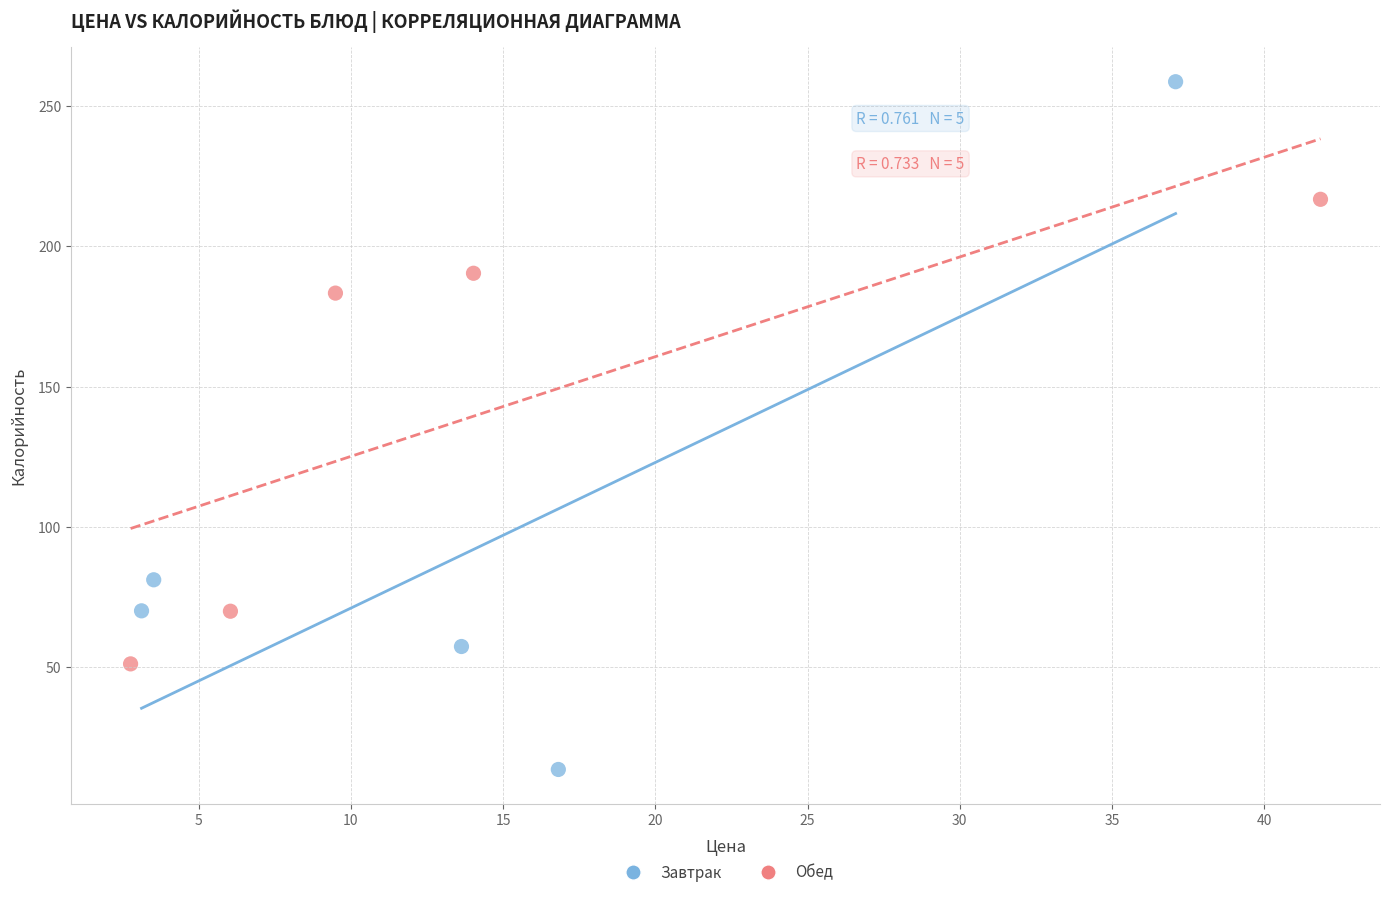

Which series has the widest spread of Y values?

Завтрак